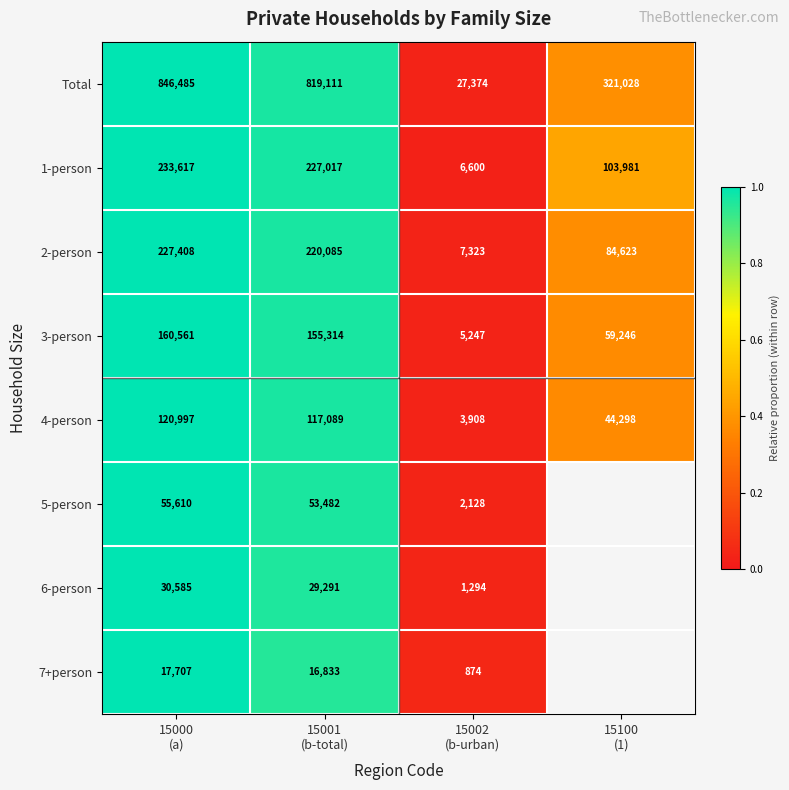

What is the average value of the 2-person series?

134860